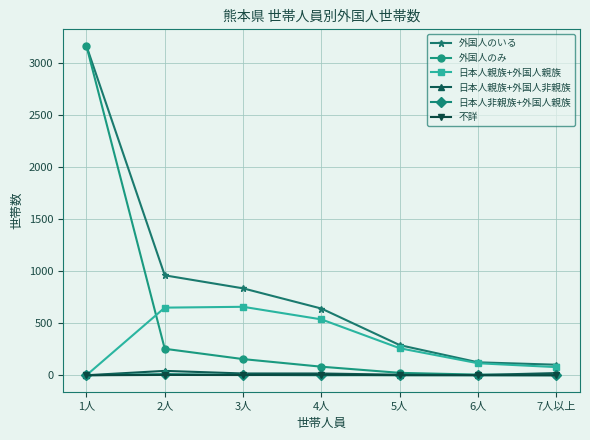

True or false: 不詳 and 外国人のいる intersect in this chart.

False